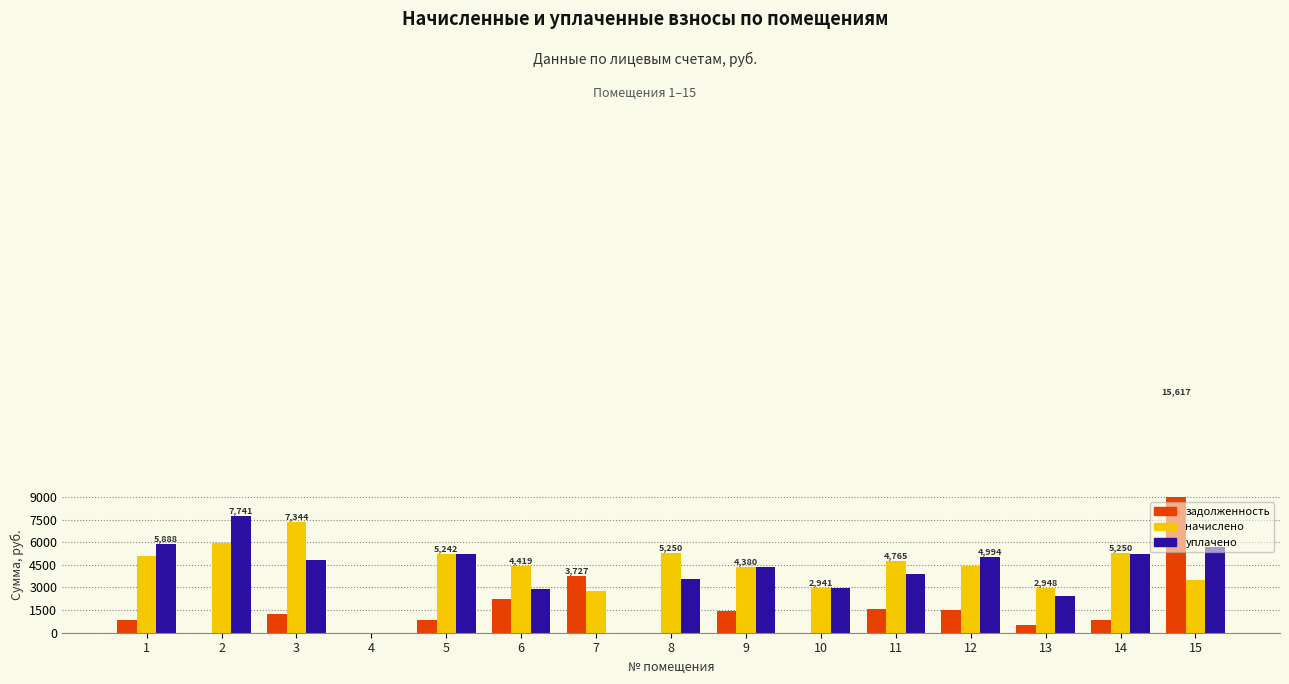

Which has a higher value, 8 or 6?

6